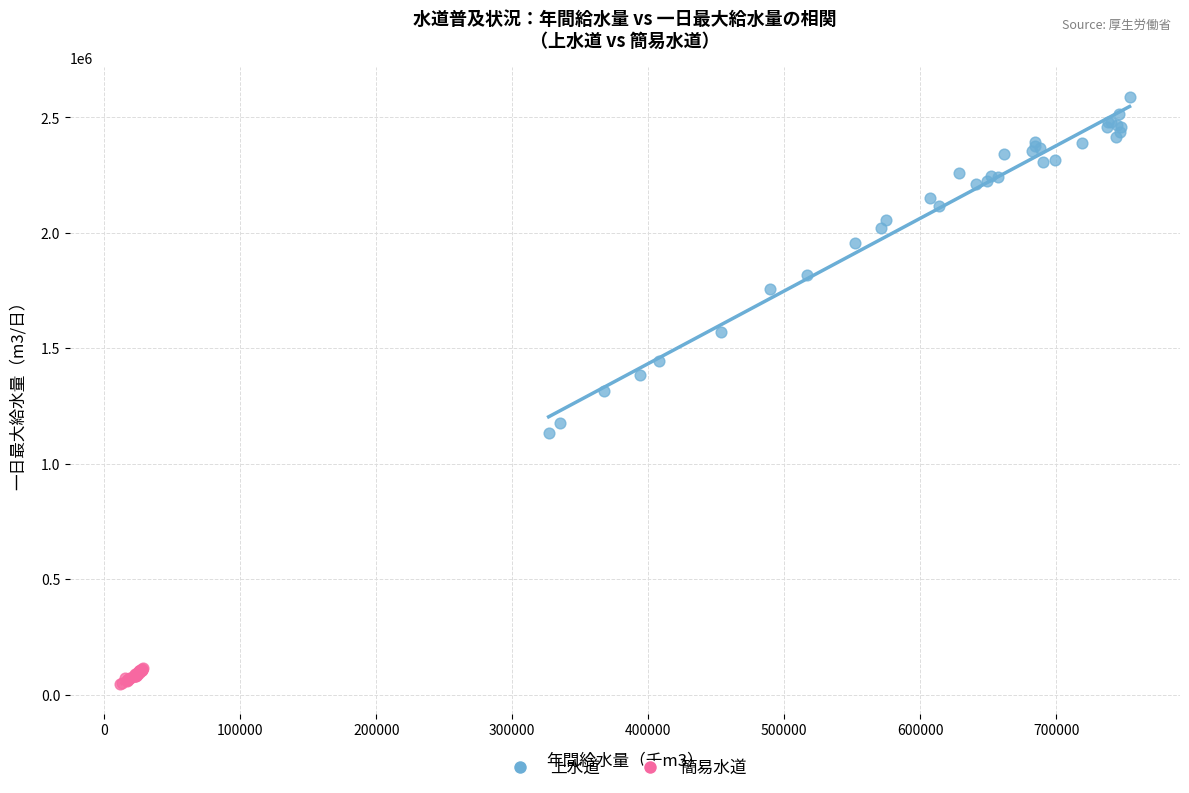

Which series has the largest Y range (max minus min)?

上水道